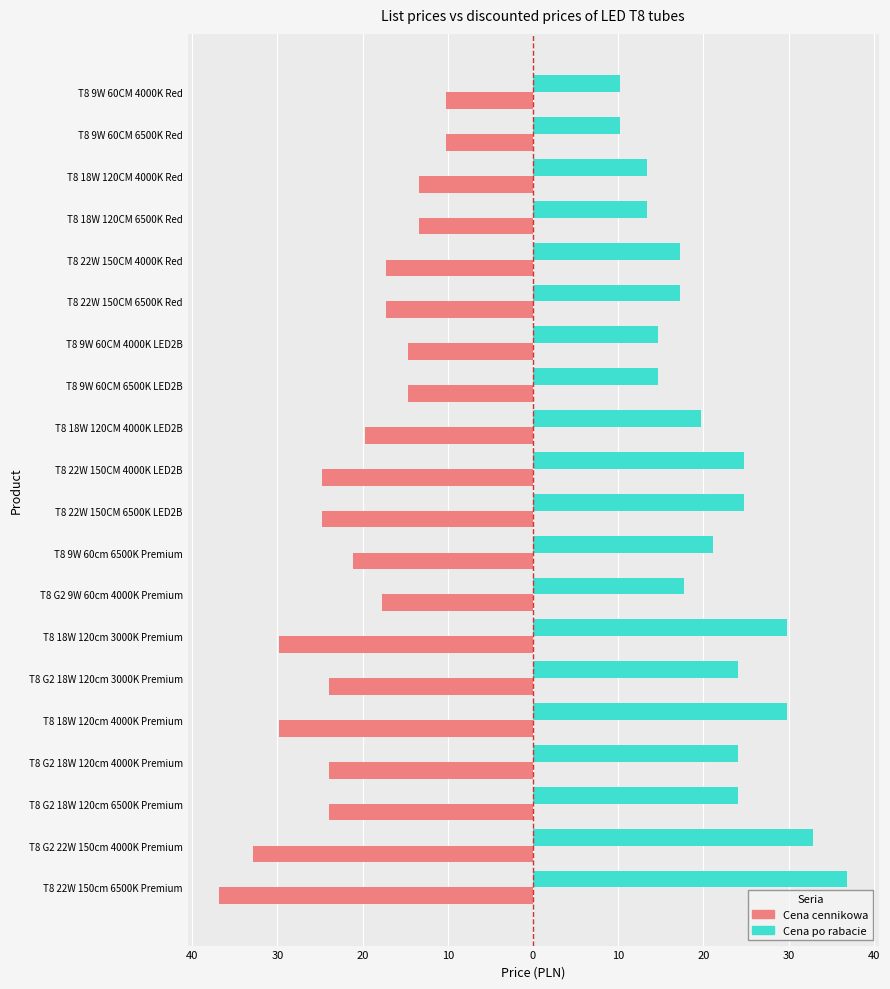

Which series has the largest total across all categories?

Cena po rabacie